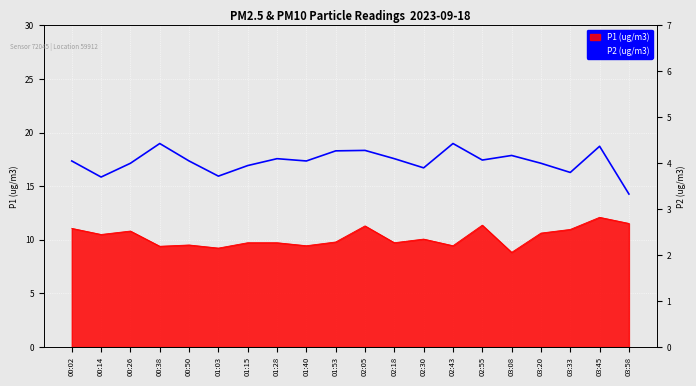

What is the label of the 17th point from the left?

03:20